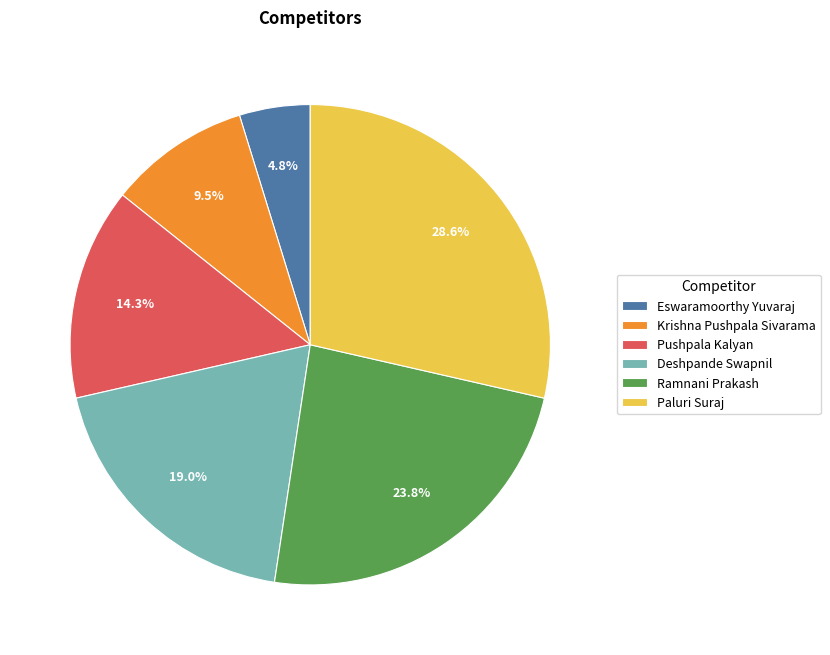

How many segments does this pie chart have?

6